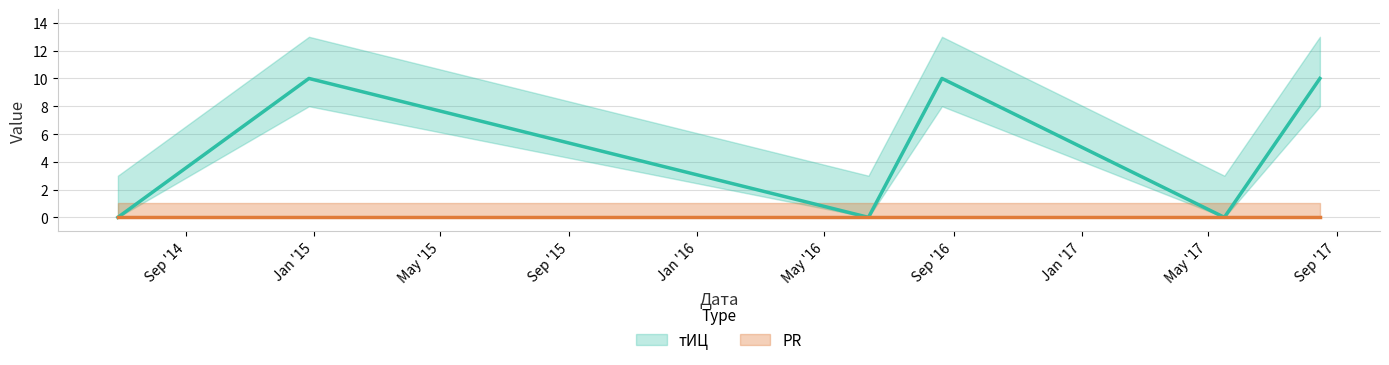

List the labels in order of value, smallest first.

2014-06-28, 2016-06-12, 2017-05-17, 2014-12-27, 2016-08-21, 2017-08-16